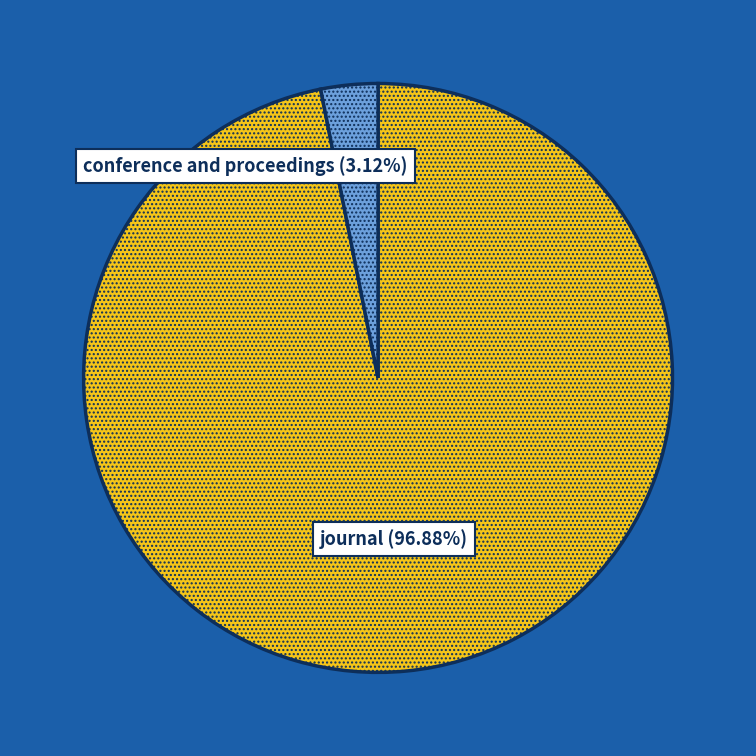

Which category has the biggest portion of the pie?

journal